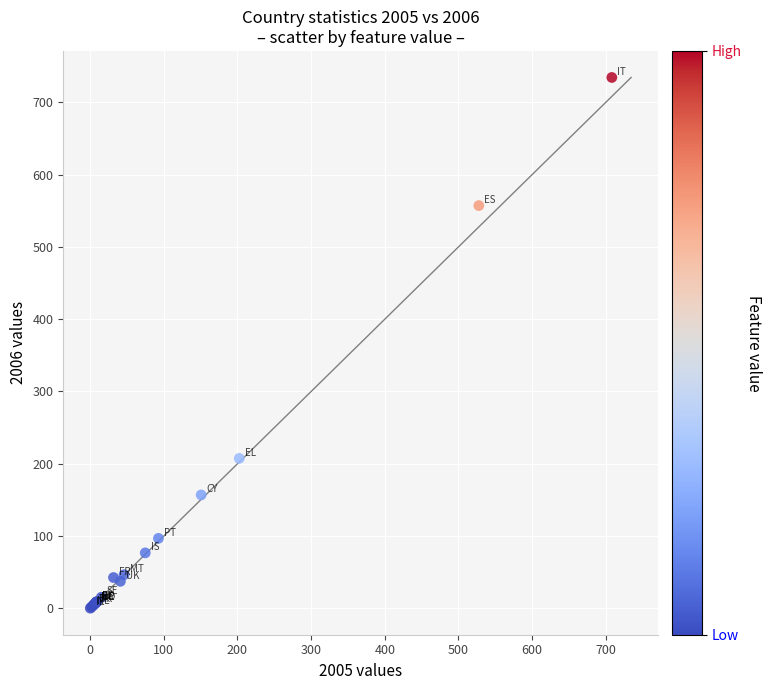

What Y value in the scatter plot is closest to 367?

207.4